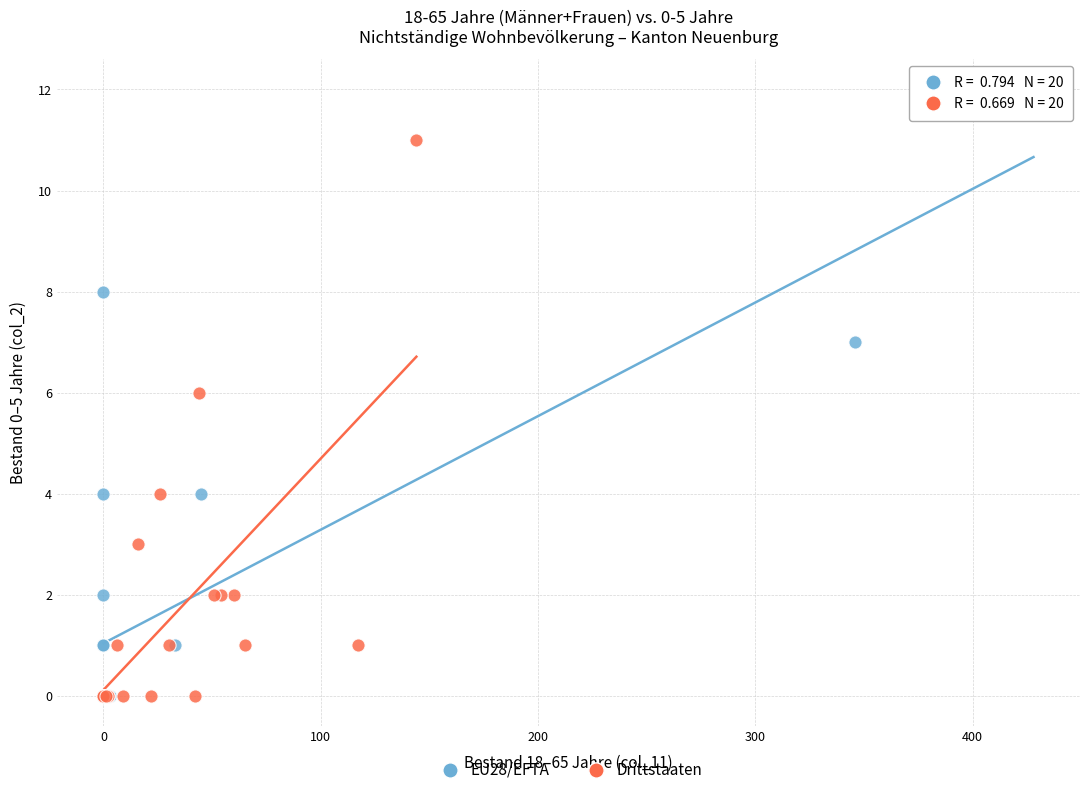

Which series reaches the maximum Y coordinate?

EU28/EFTA